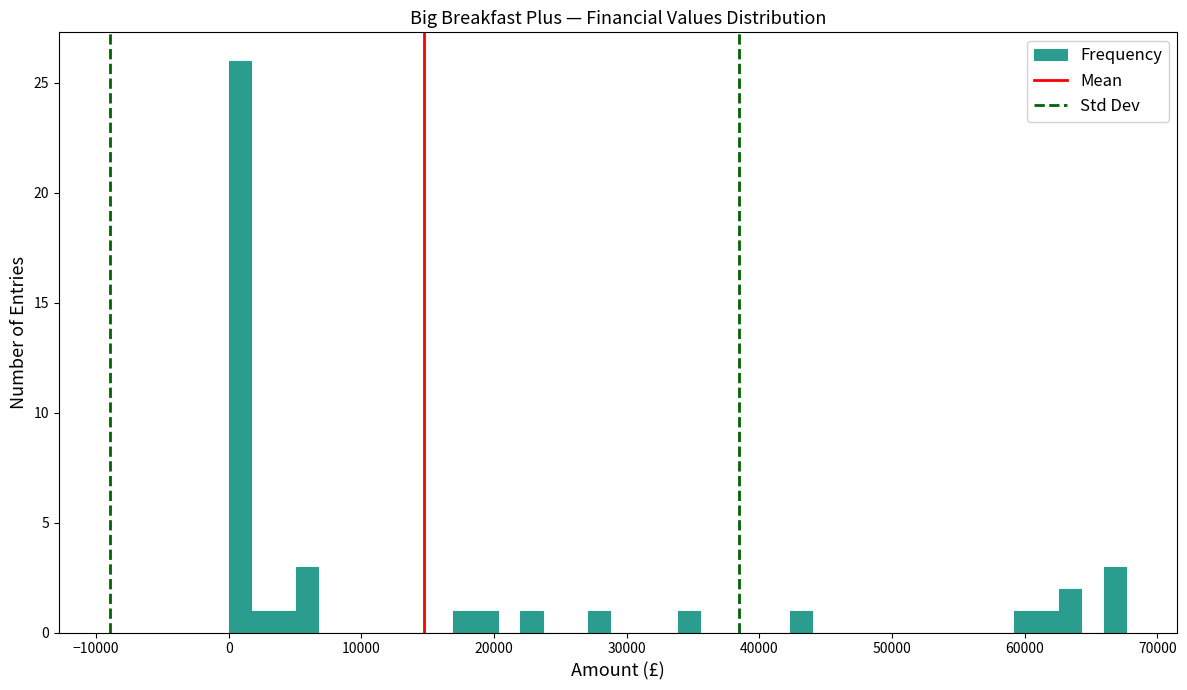

Read against the x-axis, roughly where is the centre of the tallest bar?

1000